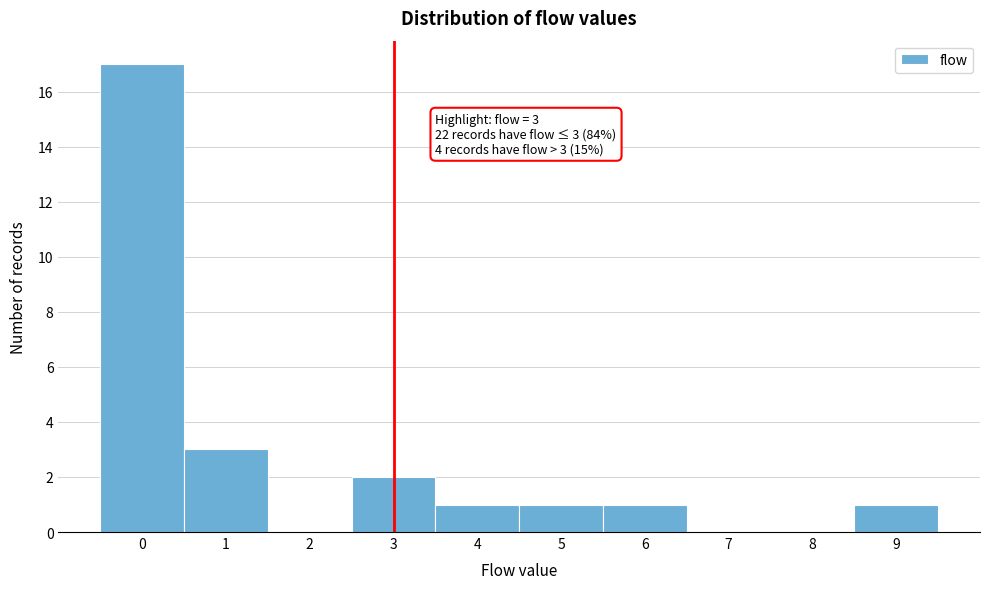

Which range on the x-axis has the tallest bar?

-0.5 to 0.5